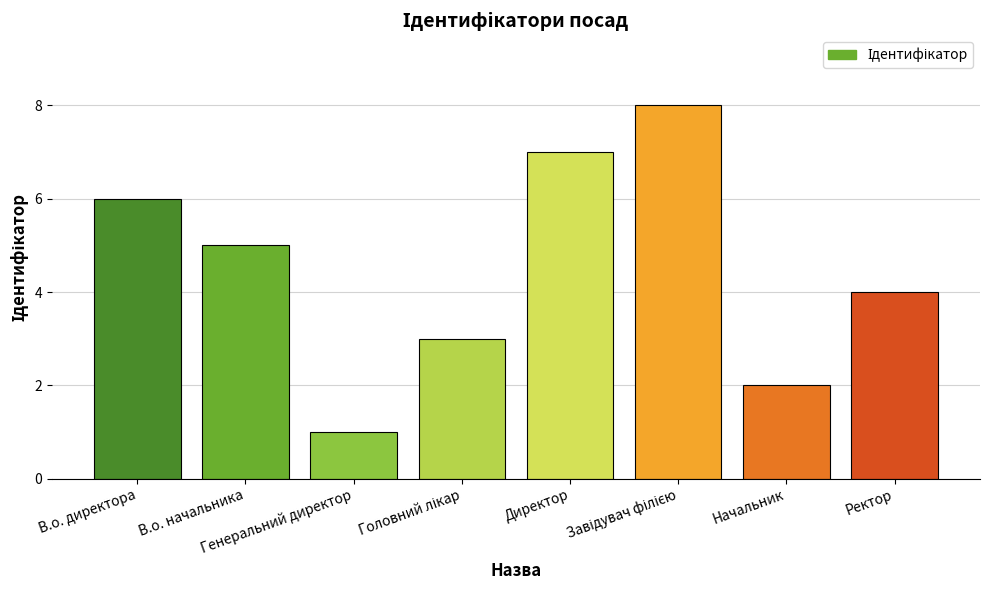

What is the difference between the second highest and second lowest values?

5